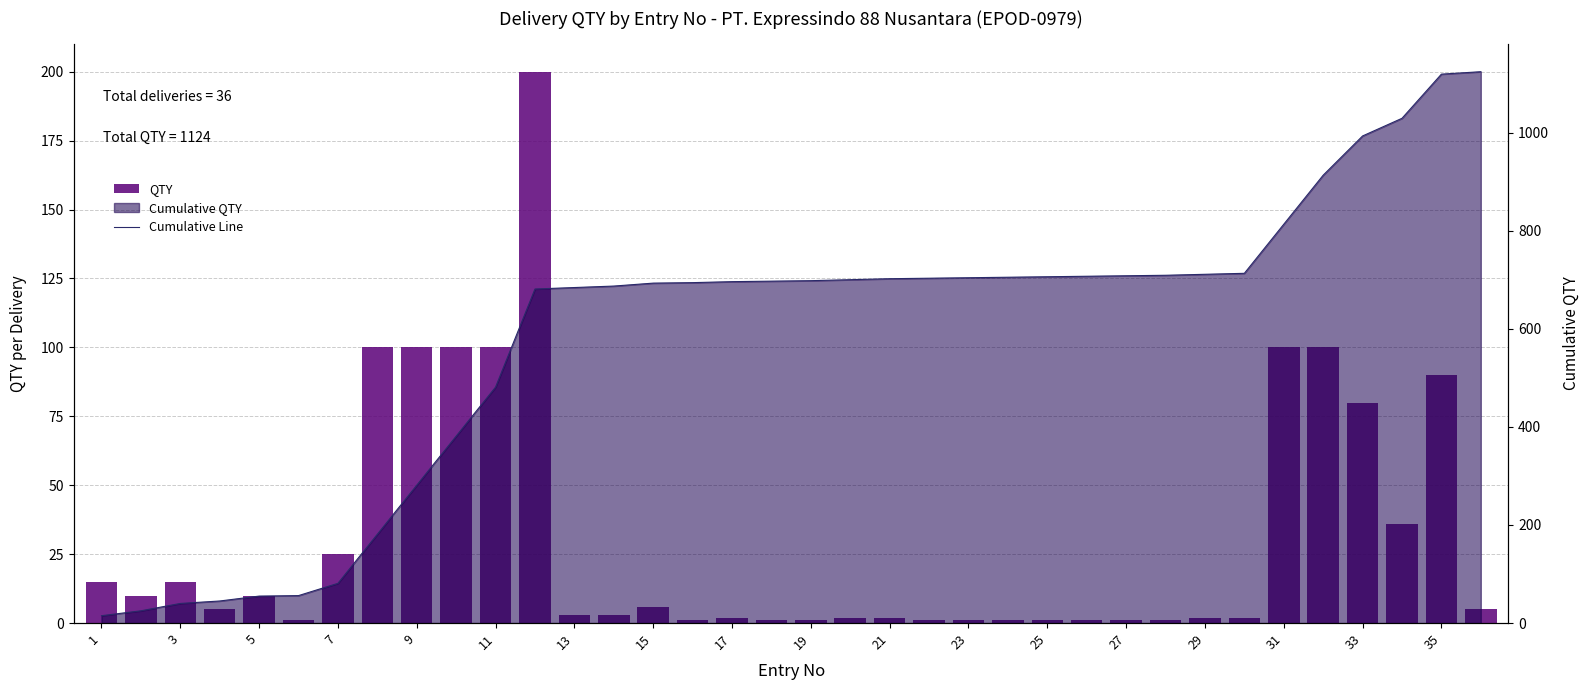

Rank the series at 9 from lowest to highest value.

QTY, Cumulative Line